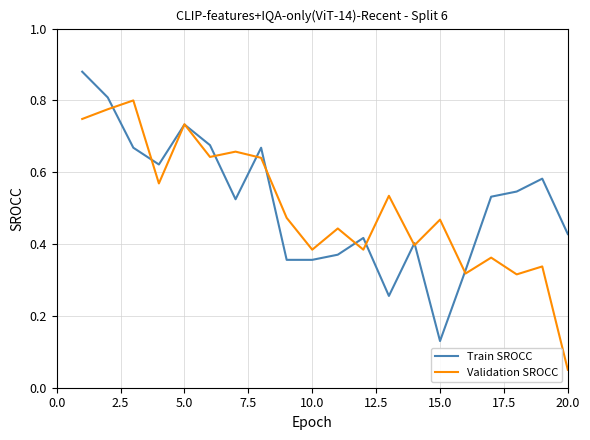

List the series in order of their peak value, lowest first.

Validation SROCC, Train SROCC